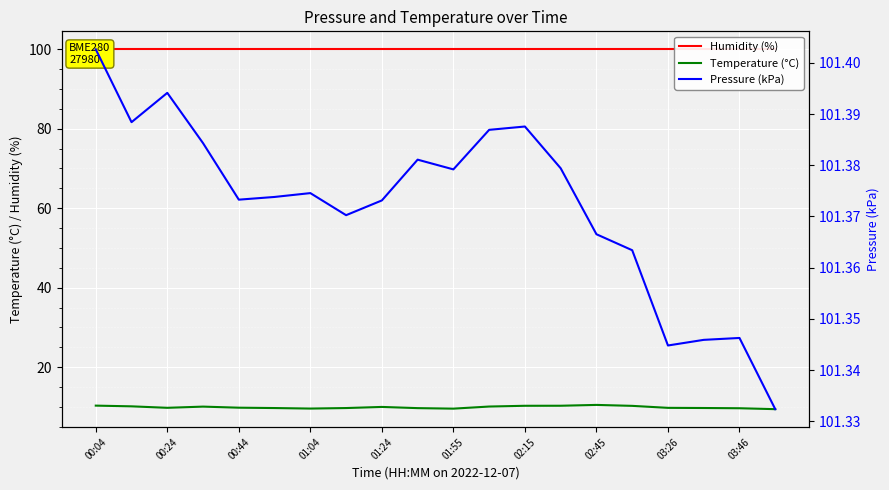

Is it true that Temperature (°C) equals 2.2 at 03:26?

False